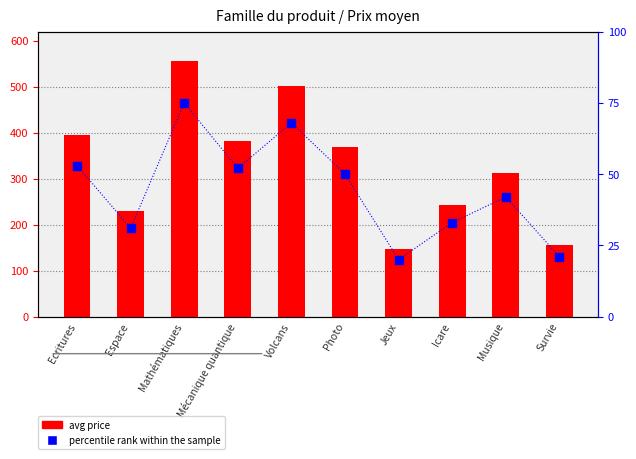

At which category is the sum across all series the highest?

Mathématiques